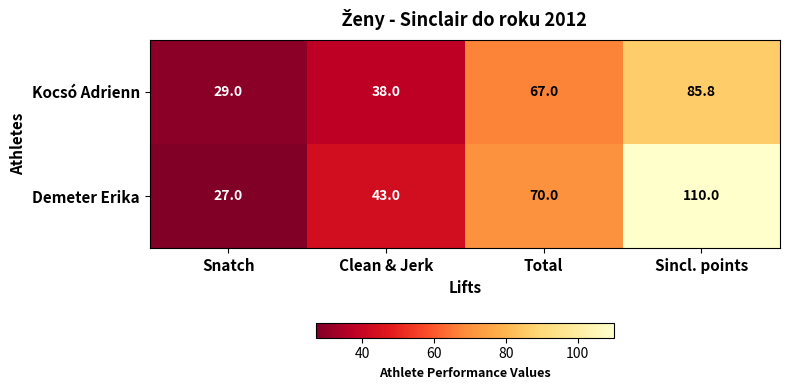

Which series changed the most between Snatch and Sincl. points?

Demeter Erika